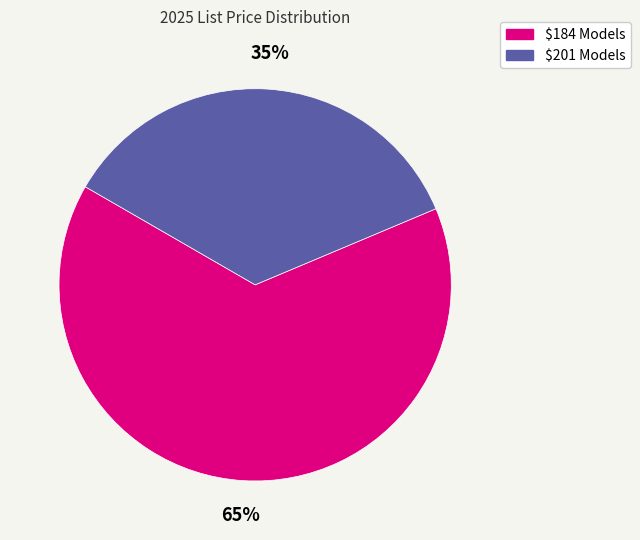

Is there any slice that represents more than half of the pie?

Yes